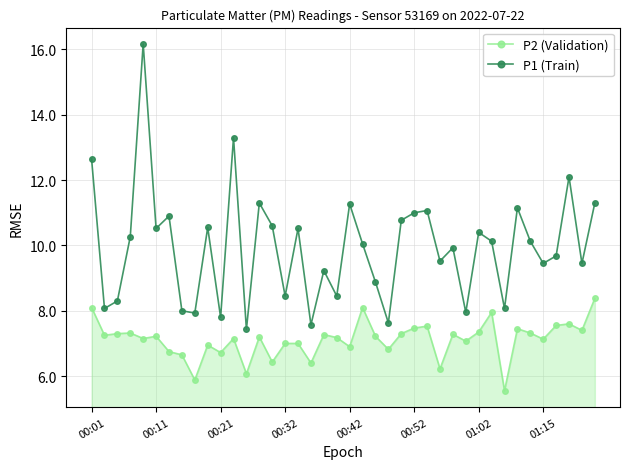

What is the value of the P1 (Train) point at the 37th from the left?

9.7